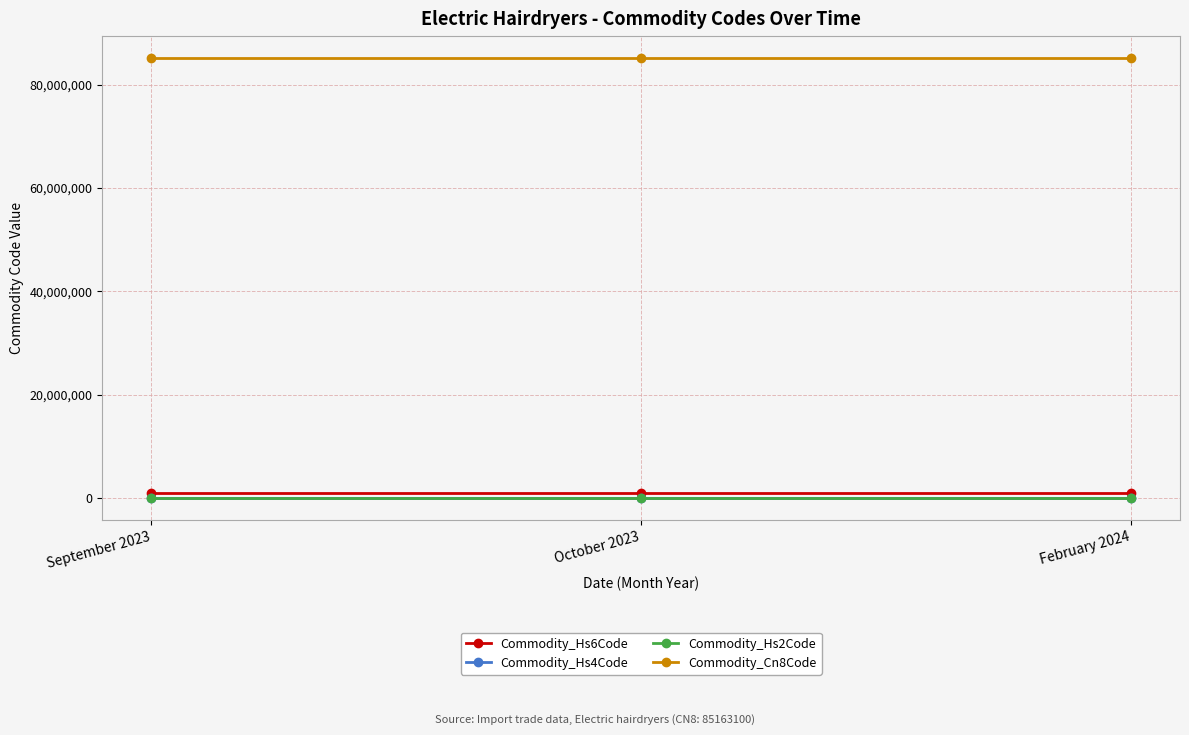

The Commodity_Hs4Code series shows 8516 at February 2024. True or false?

True